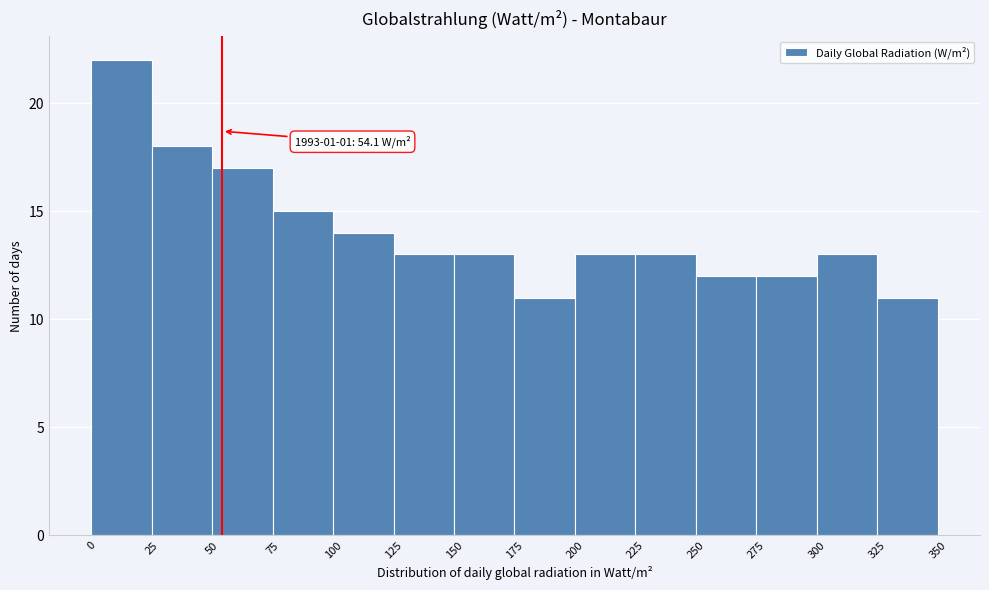

Which range on the x-axis has the tallest bar?

0 to 25